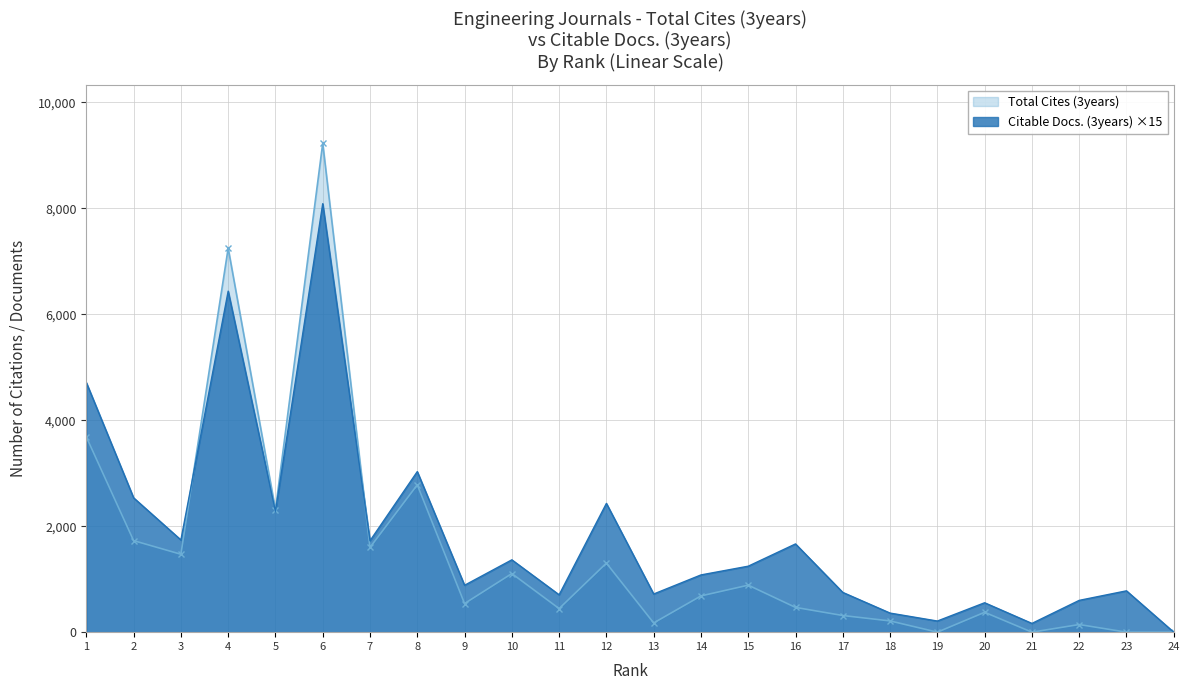

How many interior local peaks (higher than both neighbors) does the data have?

8